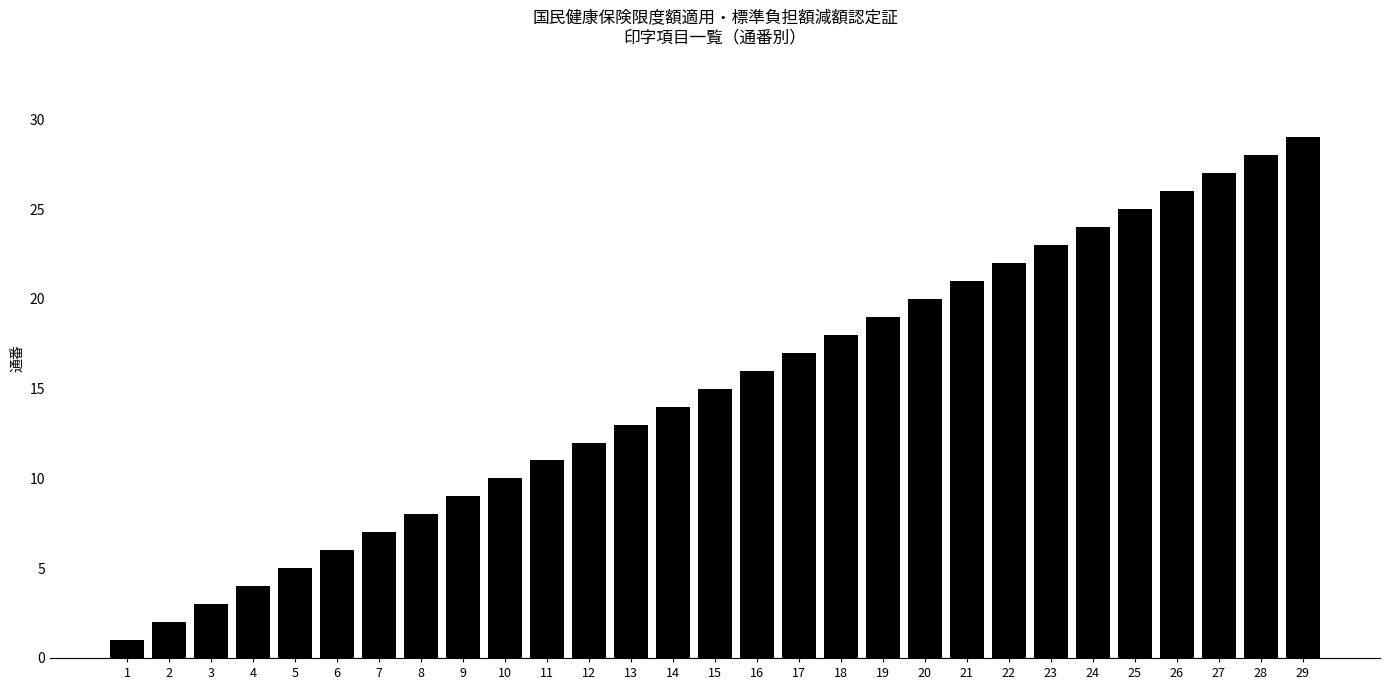

What value does the data have at 6?

6